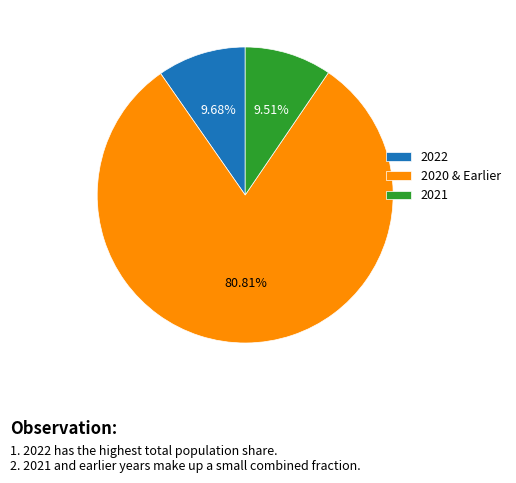

Is there a majority slice in this chart?

Yes